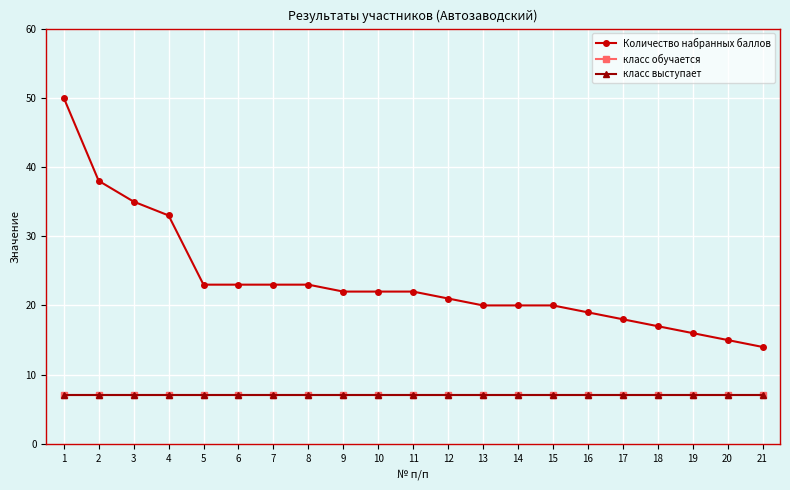

Which category has the lowest value across all series?

1